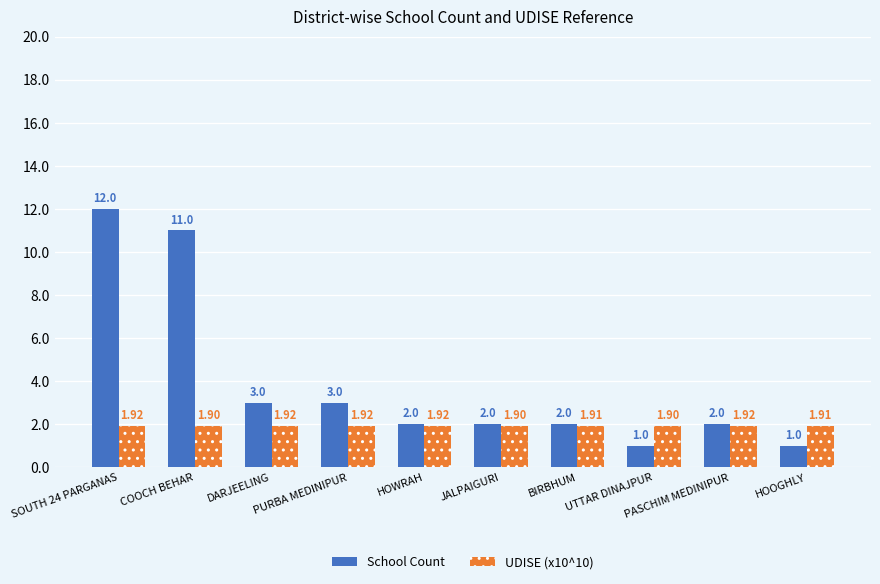

Reading right to left, extract all data points from this chart.

School Count: 1.0	2.0	1.0	2.0	2.0	2.0	3.0	3.0	11.0	12.0
UDISE (x10^10): 1.9	1.9	1.9	1.9	1.9	1.9	1.9	1.9	1.9	1.9